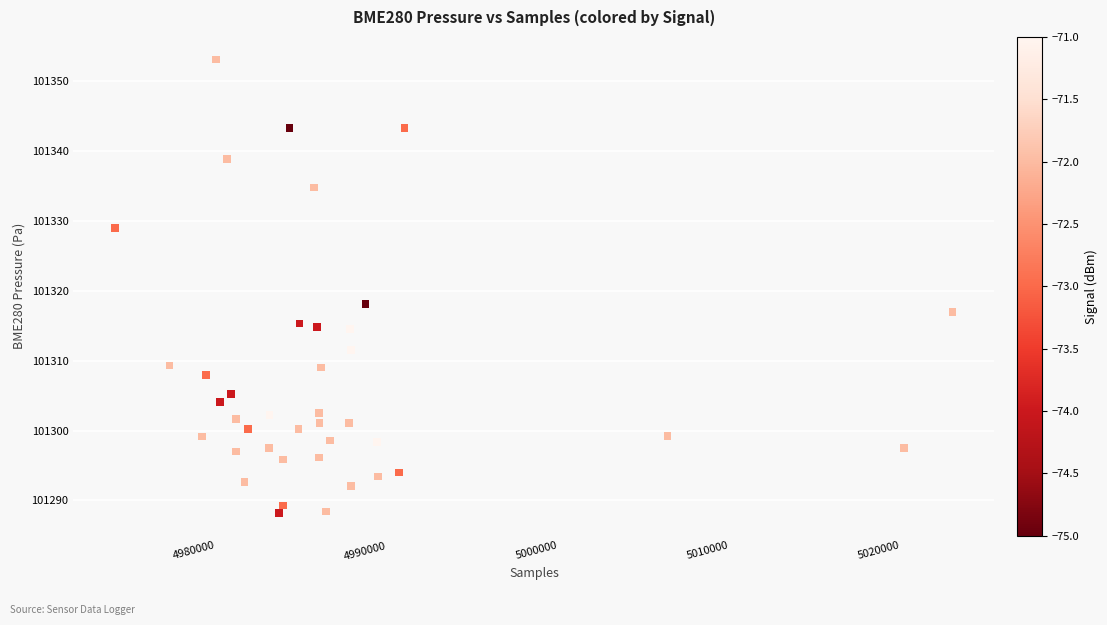

What is the range of X values (max minus min)?

48892.0